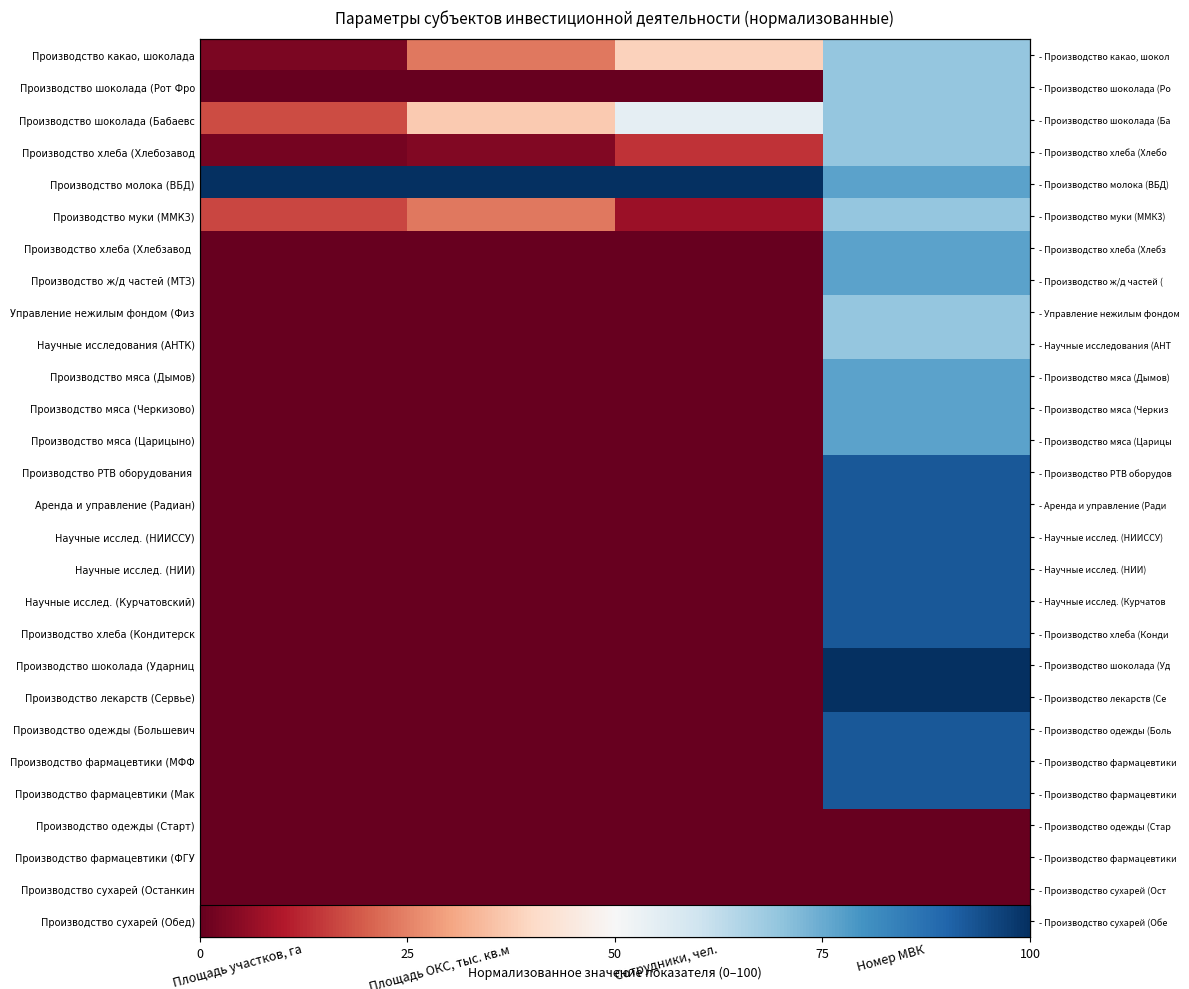

The value of Производство одежды (Большевич at Площадь участков, га is 0.0. True or false?

True